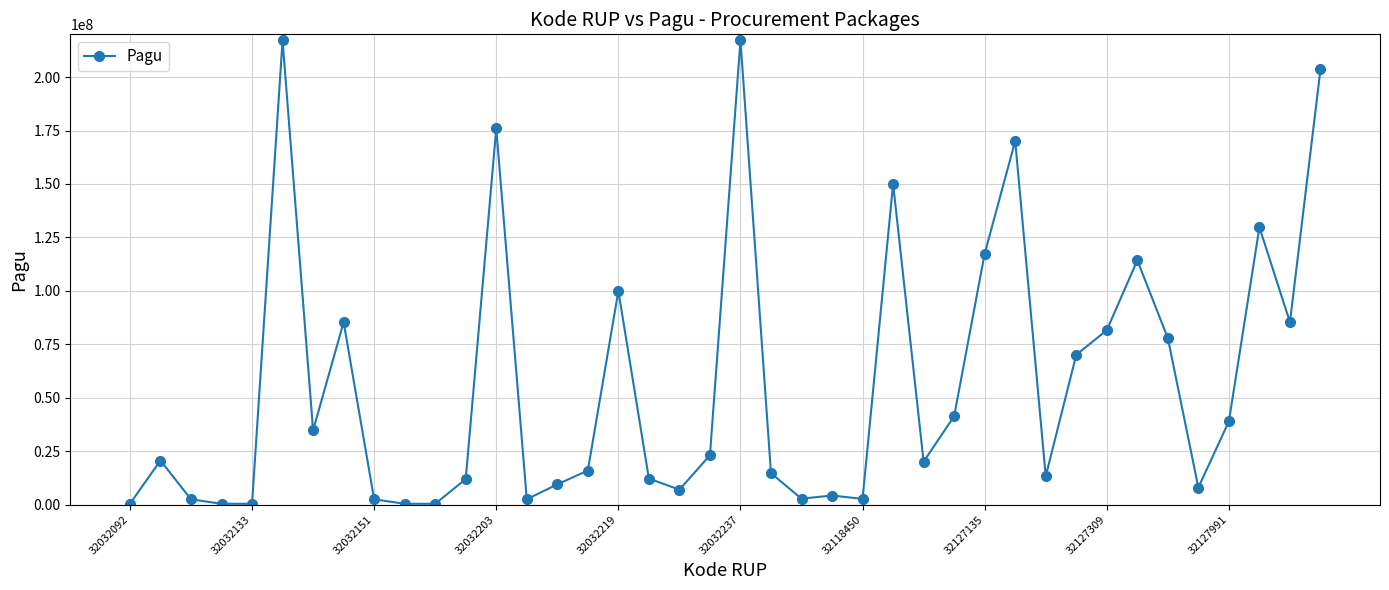

What is the greatest value displayed?

217260000